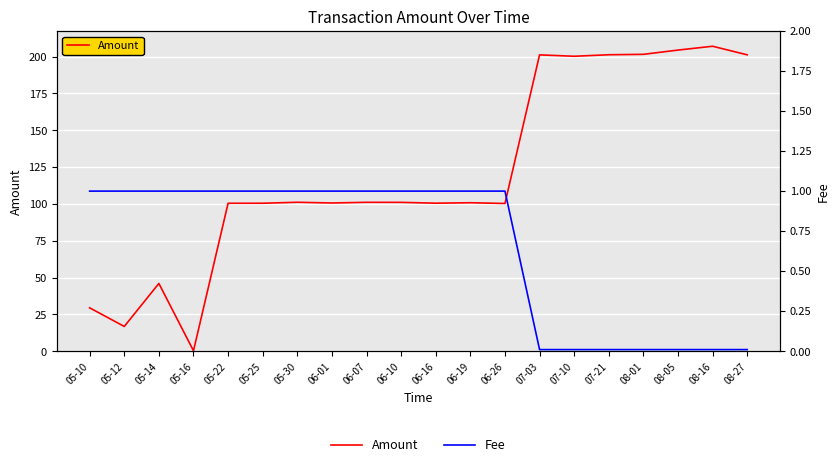

What is the minimum value for Amount?

0.3